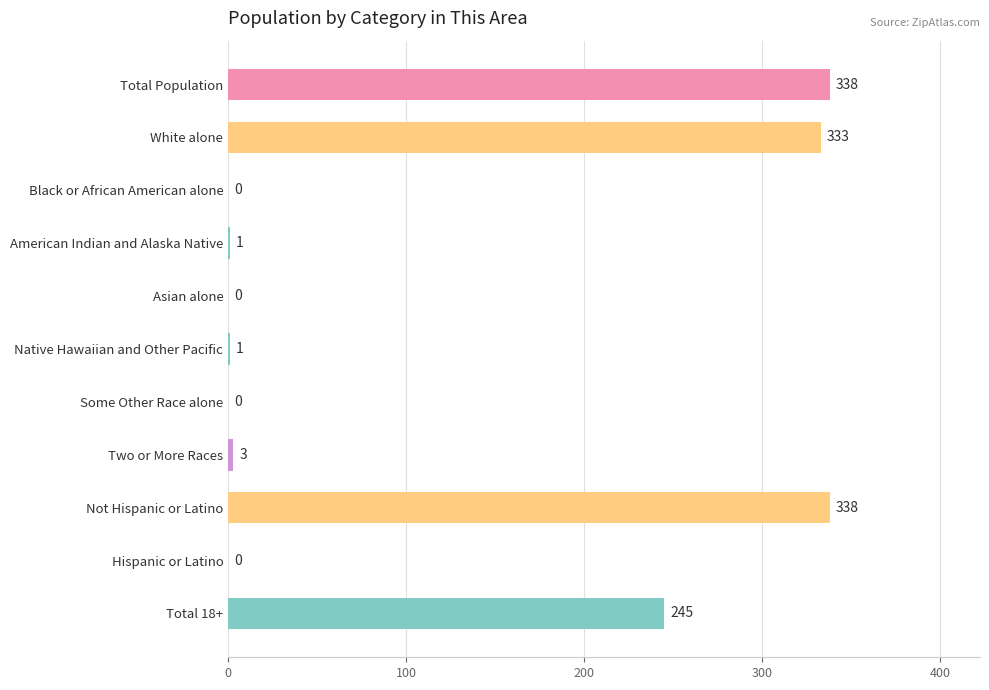

Between Some Other Race alone and White alone, which is larger?

White alone